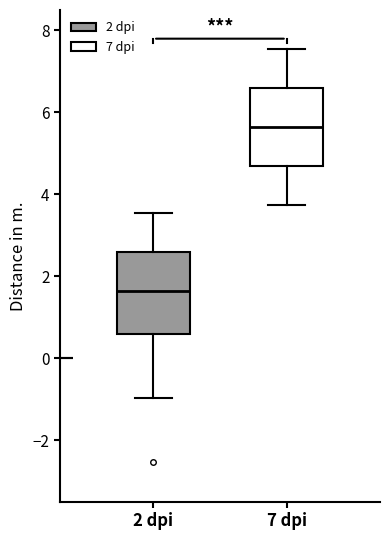

Reading left to right, transcribe this box plot: for each box, give where its median line is, the range the box spans, and where its two whiskers end, as read against the y-axis. The values are not printed on the chart, so give them approximately, as read against the axis.

2 dpi: median 1.6, box 0.6 to 2.6, whiskers -1.0 to 3.6
7 dpi: median 5.6, box 4.6 to 6.6, whiskers 3.8 to 7.6